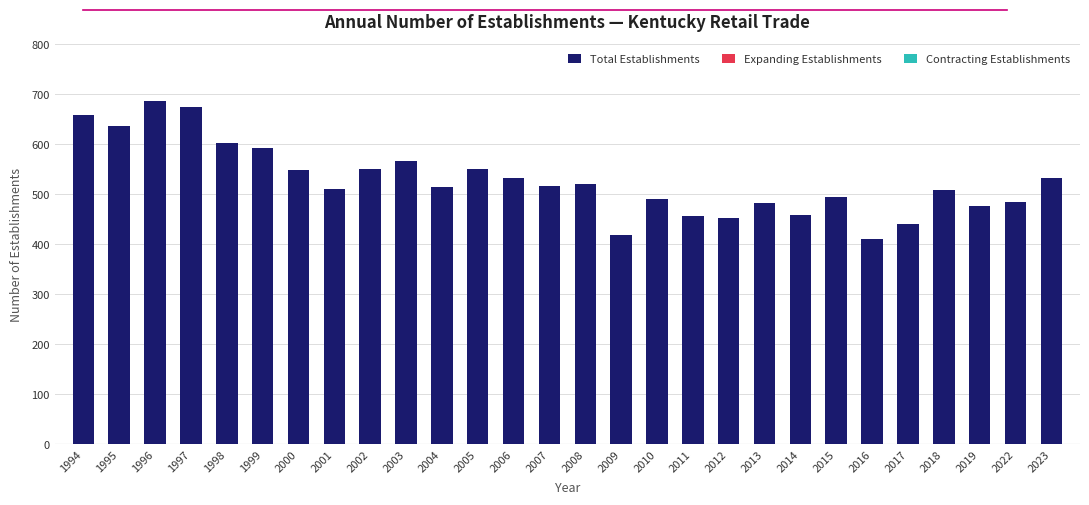

What is the average value?

527